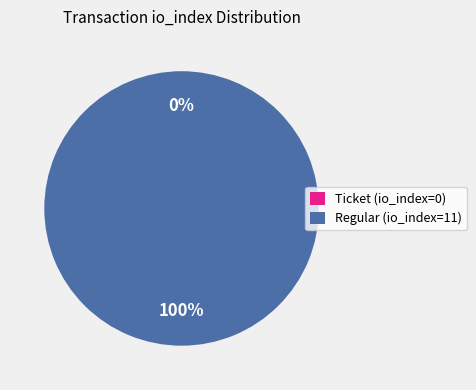

Is it true that Ticket (io_index=0) is 1% of the pie?

False